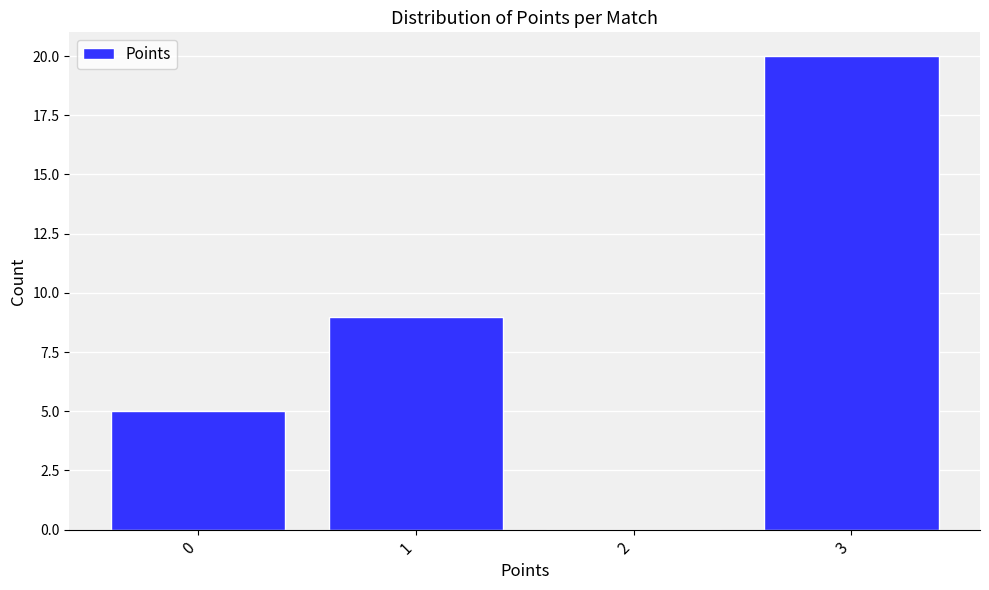

Reading left to right, list all the values displayed in this chart.

0=5	1=9	2=0	3=20